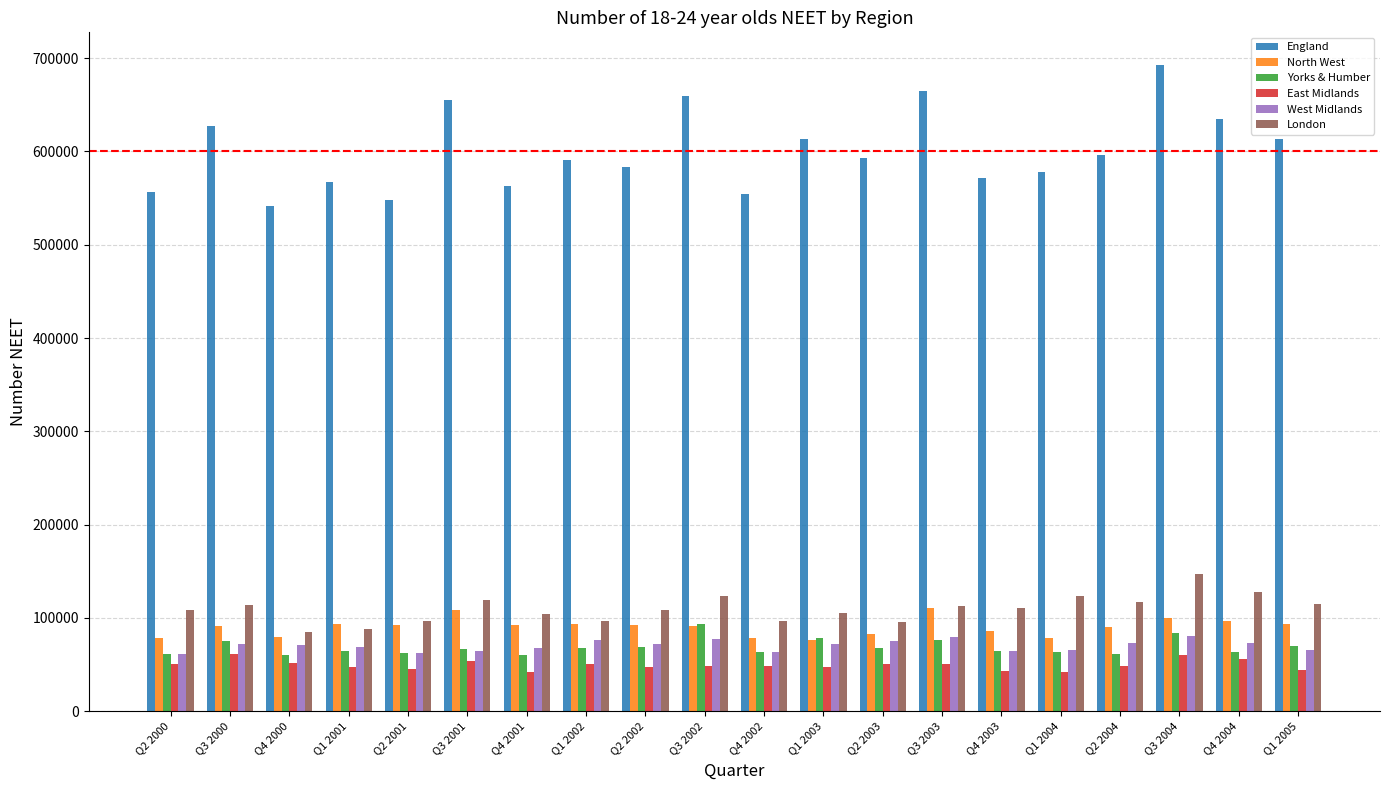

What is the average value of the North West series?

90200